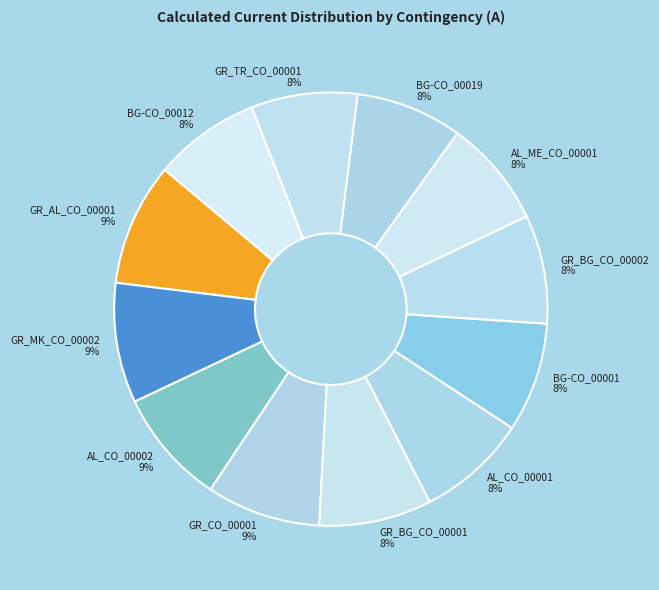

What is the ratio of the value at GR_AL_CO_00001 to the value at BG-CO_00001?

1.1